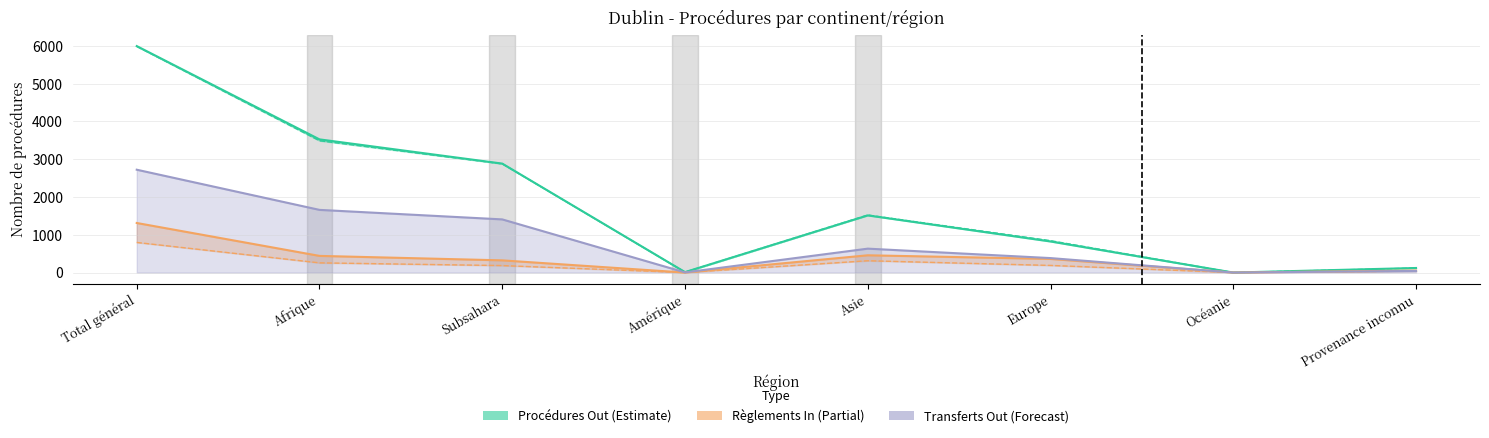

What position from the right is Subsahara?

6